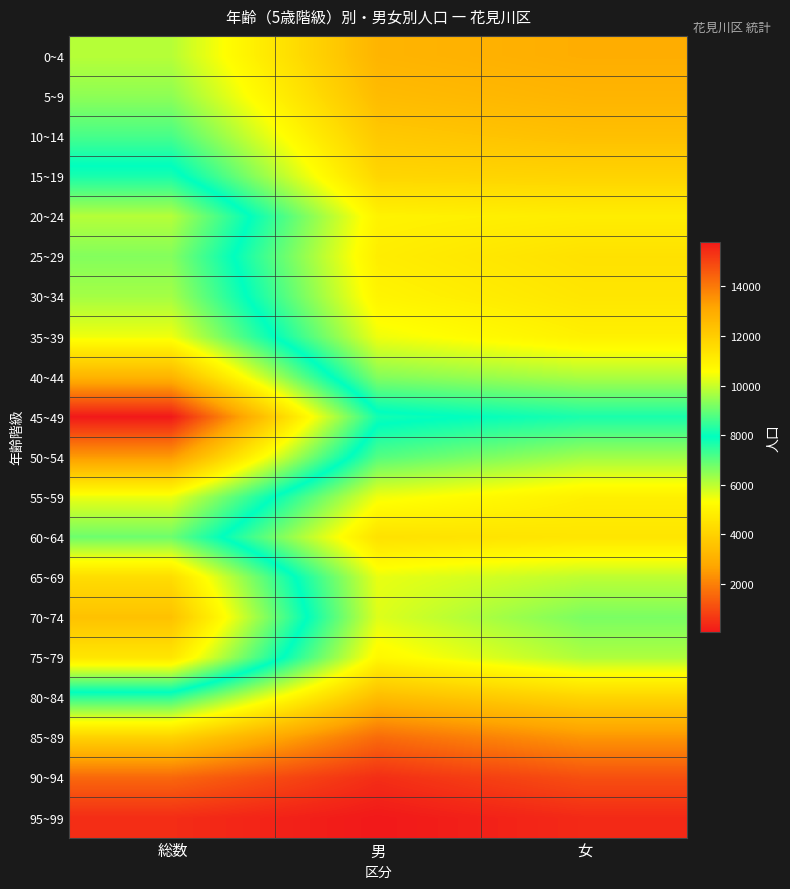

Reading left to right, list all the values displayed in this chart.

0~4: 総数=6067	男=3130	女=2937
5~9: 総数=6481	男=3349	女=3132
10~14: 総数=7202	男=3727	女=3475
15~19: 総数=8183	男=4125	女=4058
20~24: 総数=9787	男=4968	女=4819
25~29: 総数=9281	男=4827	女=4454
30~34: 総数=9619	男=5011	女=4608
35~39: 総数=10385	男=5475	女=4910
40~44: 総数=12735	男=6569	女=6166
45~49: 総数=15806	男=8132	女=7674
50~54: 総数=13386	男=7084	女=6302
55~59: 総数=10352	男=5463	女=4889
60~64: 総数=9049	男=4458	女=4591
65~69: 総数=11547	男=5549	女=5998
70~74: 総数=12340	男=5660	女=6680
75~79: 総数=11272	男=5120	女=6152
80~84: 総数=7434	男=3356	女=4078
85~89: 総数=3987	男=1592	女=2395
90~94: 総数=1528	男=454	女=1074
95~99: 総数=439	男=61	女=378